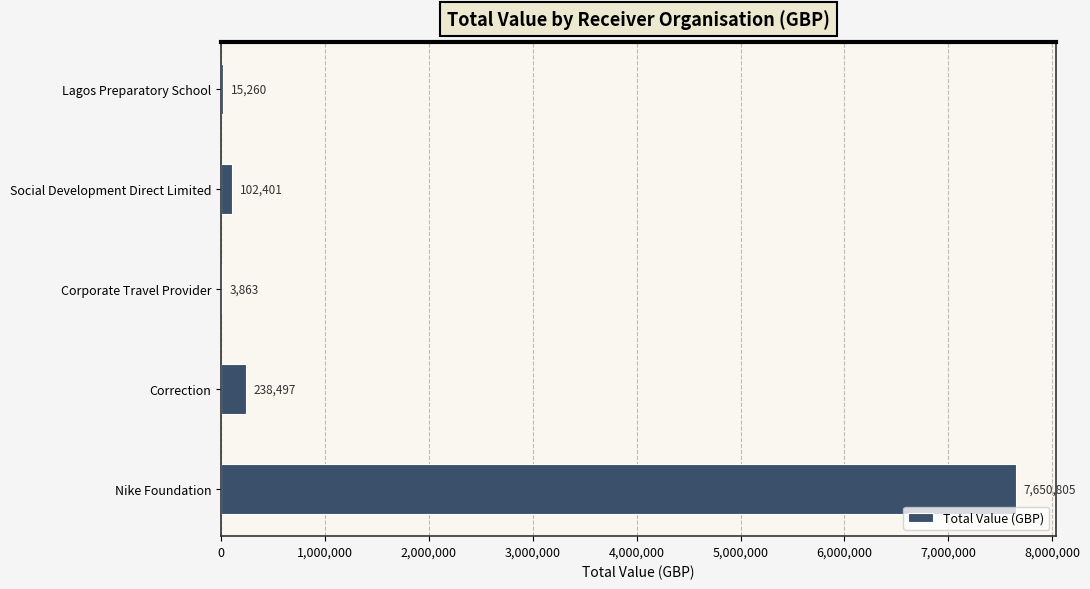

Reading top to bottom, extract all data points from this chart.

Lagos Preparatory School=15260	Social Development Direct Limited=102401	Corporate Travel Provider=3863	Correction=238497	Nike Foundation=7650805